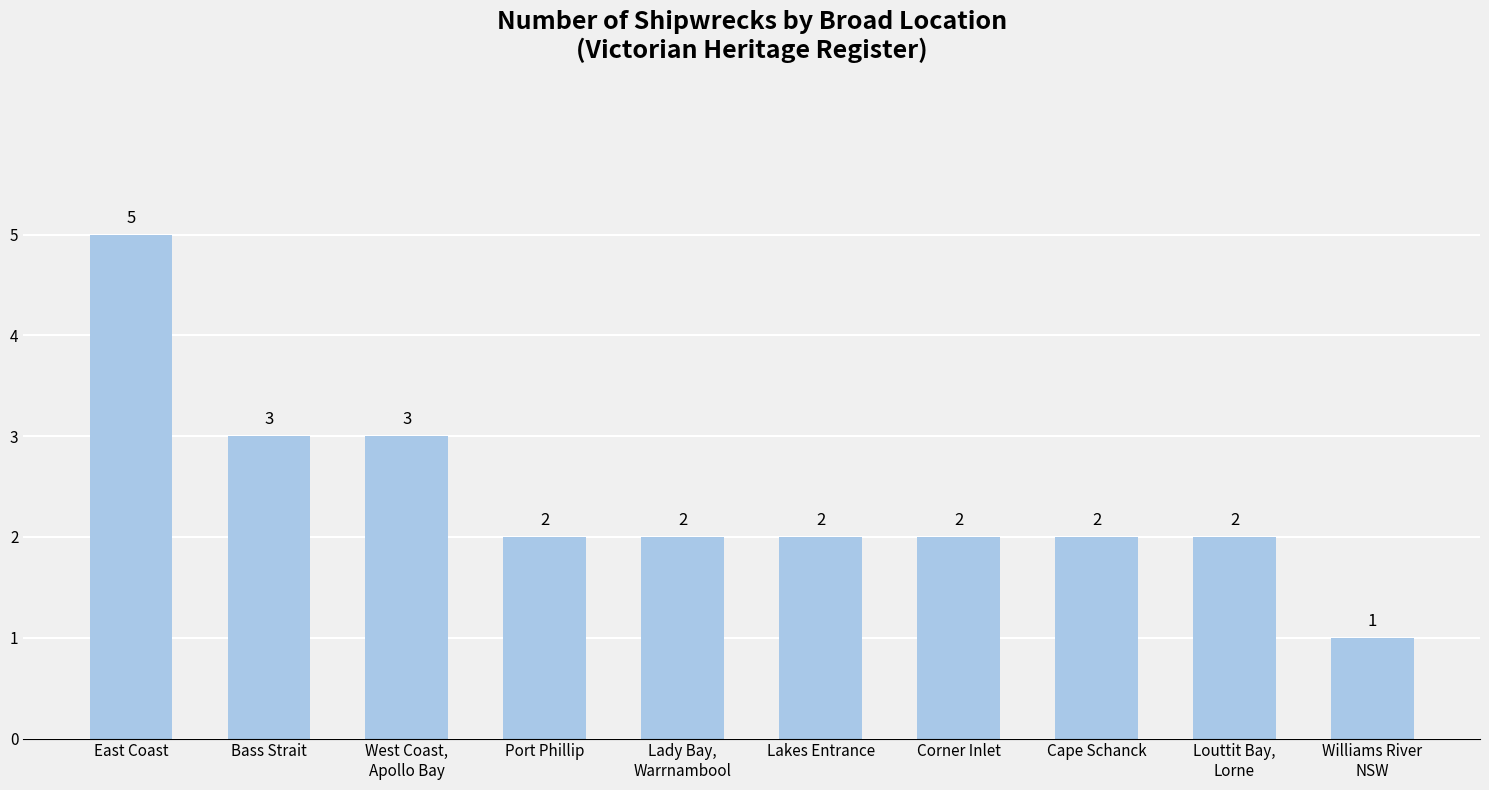

What is the maximum value shown in the chart?

5